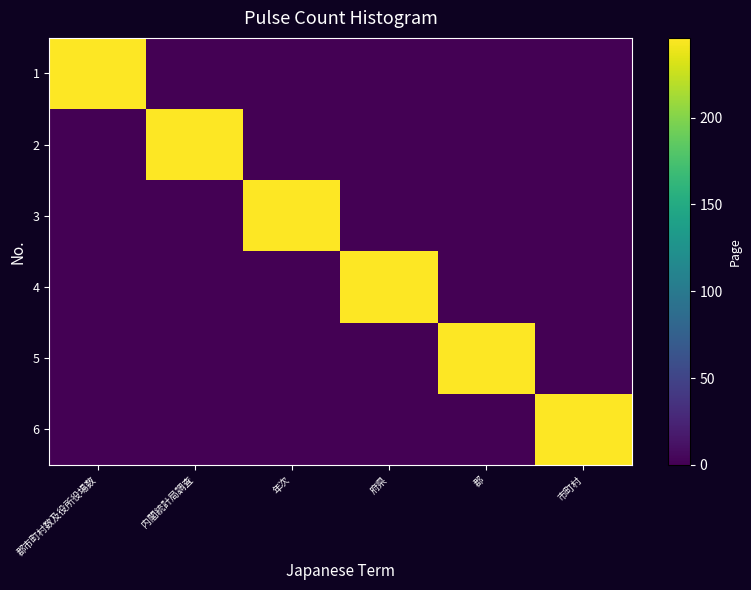

Reading left to right, what are all the values shown in this chart?

1: 郡市町村数及役所役場数=246	内閣統計局調査=0	年次=0	府県=0	郡=0	市町村=0
2: 郡市町村数及役所役場数=0	内閣統計局調査=246	年次=0	府県=0	郡=0	市町村=0
3: 郡市町村数及役所役場数=0	内閣統計局調査=0	年次=246	府県=0	郡=0	市町村=0
4: 郡市町村数及役所役場数=0	内閣統計局調査=0	年次=0	府県=246	郡=0	市町村=0
5: 郡市町村数及役所役場数=0	内閣統計局調査=0	年次=0	府県=0	郡=246	市町村=0
6: 郡市町村数及役所役場数=0	内閣統計局調査=0	年次=0	府県=0	郡=0	市町村=246